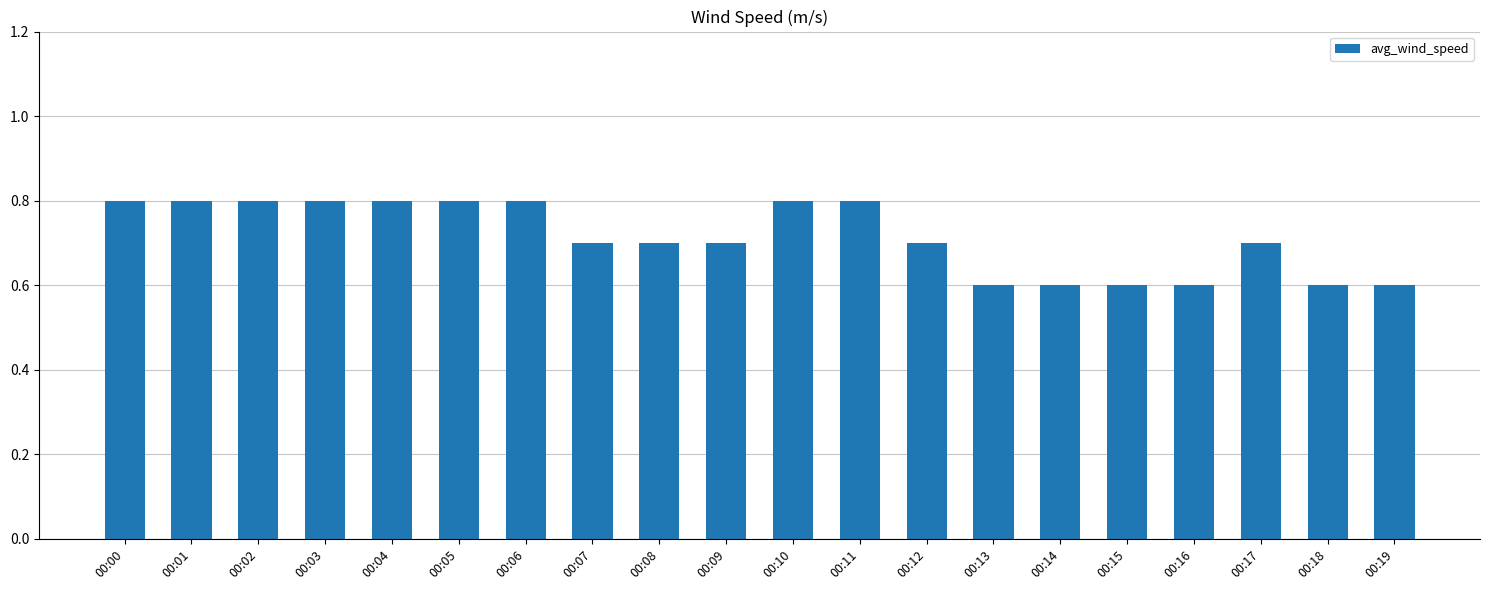

How many values are between 0 and 1?

20